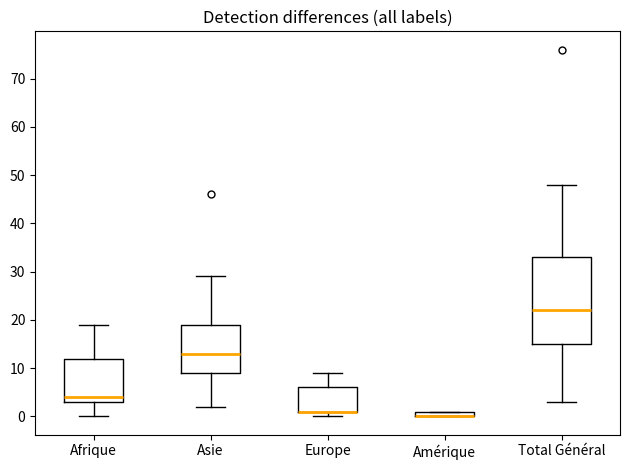

Which box is the tallest, from its lower edge to its upper edge?

Total Général